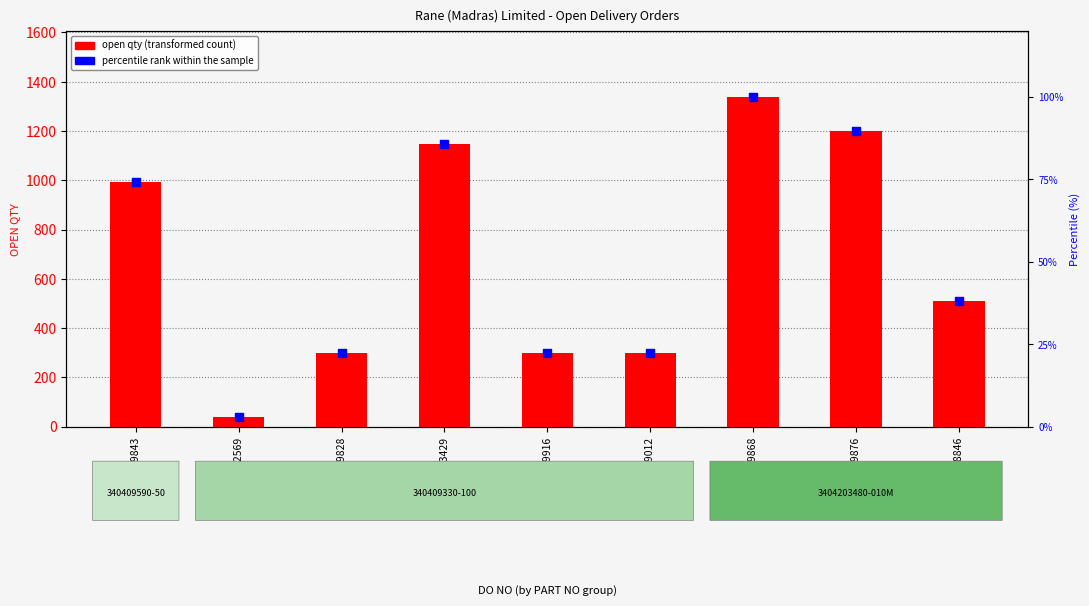

At which category is the sum across all series the highest?

4955749868